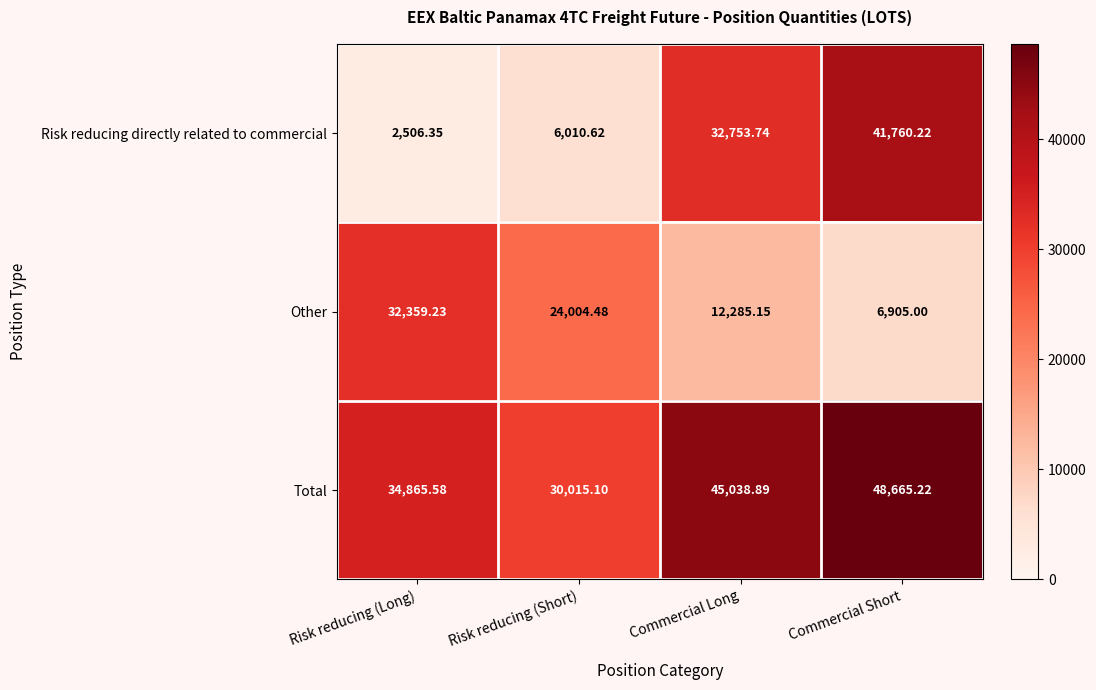

At which category does the chart reach its peak across all series?

Commercial Short